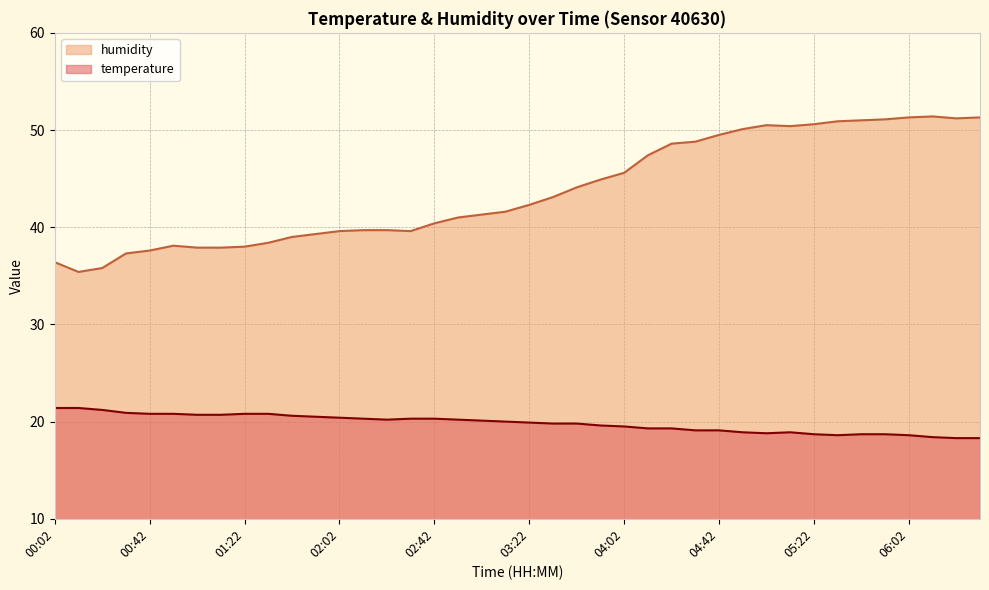

Between 02:02 and 02:32, which series saw the biggest shift?

temperature